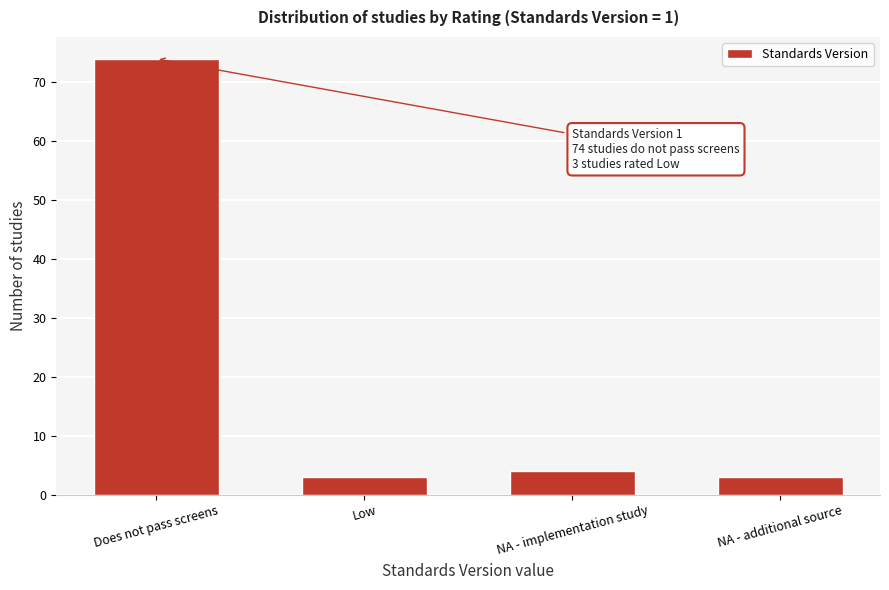

Reading right to left, extract all data points from this chart.

3	4	3	74